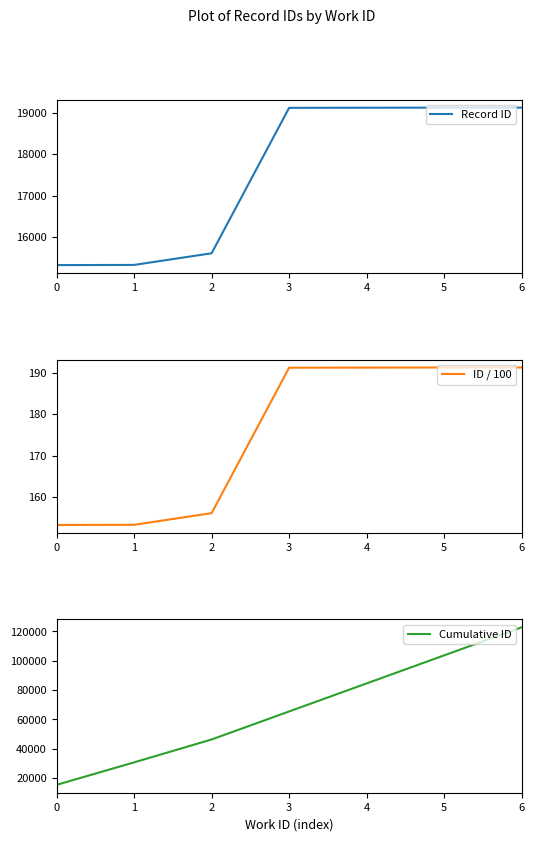

What is the difference between the second highest and second lowest values in the ID / 100 series?

37.9